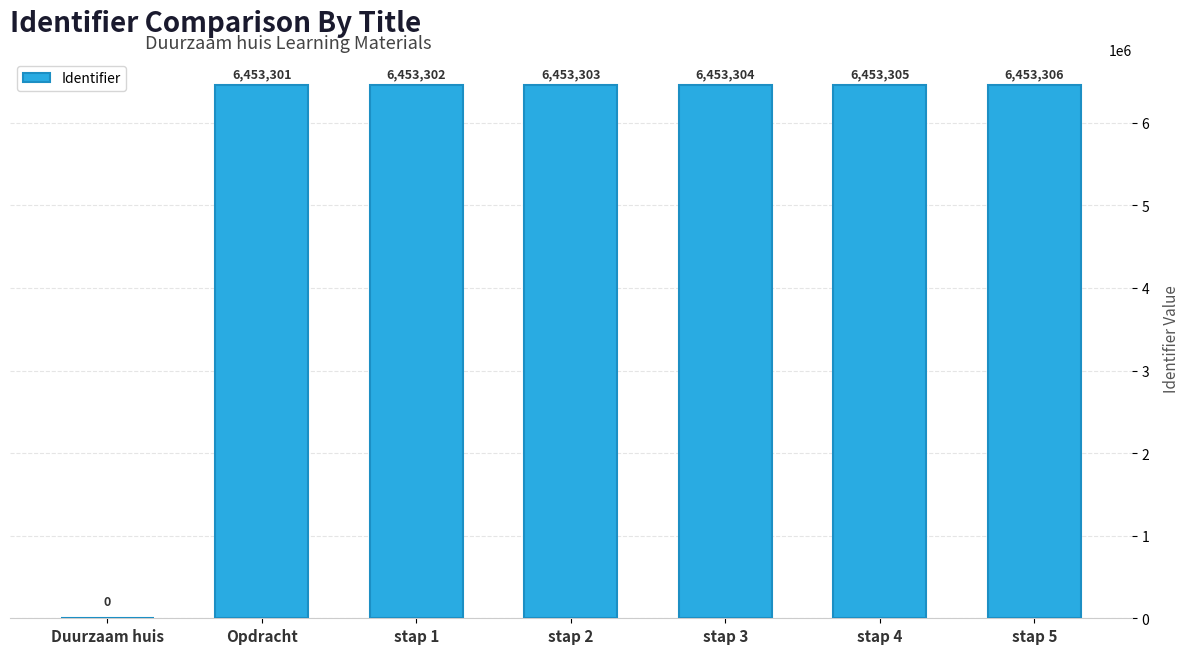

Reading left to right, transcribe all the data shown in this chart.

Duurzaam huis=0	Opdracht=6453301	stap 1=6453302	stap 2=6453303	stap 3=6453304	stap 4=6453305	stap 5=6453306